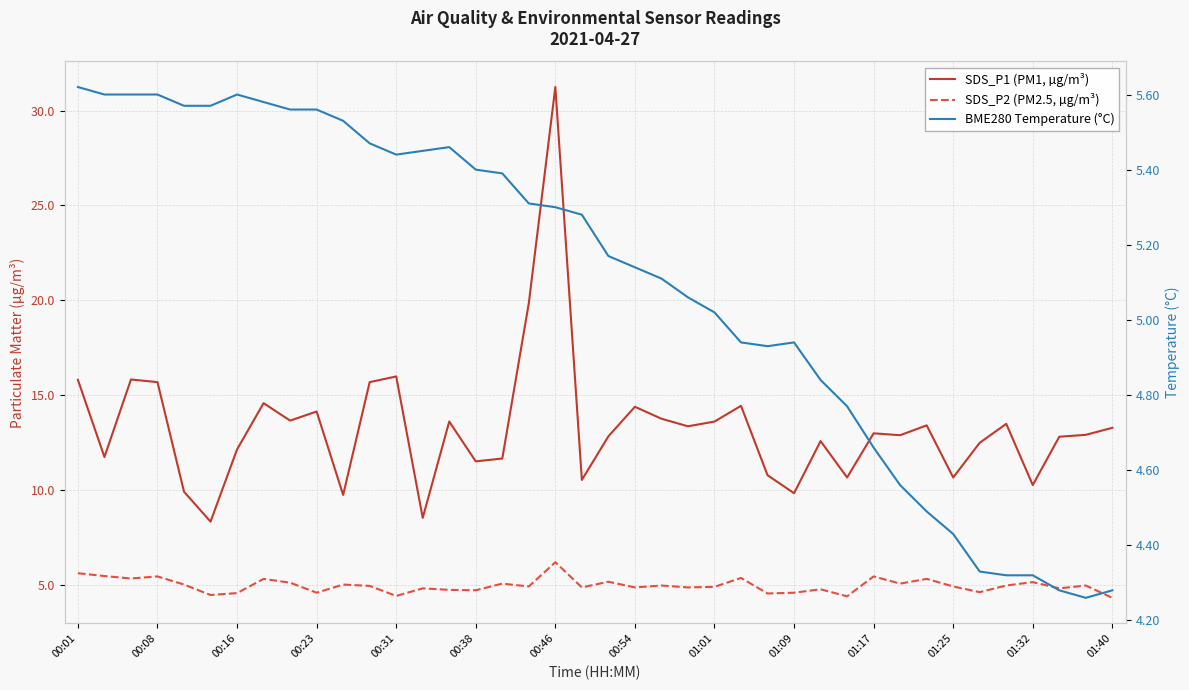

Where is BME280 Temperature (°C) nearest to the value 4?

38